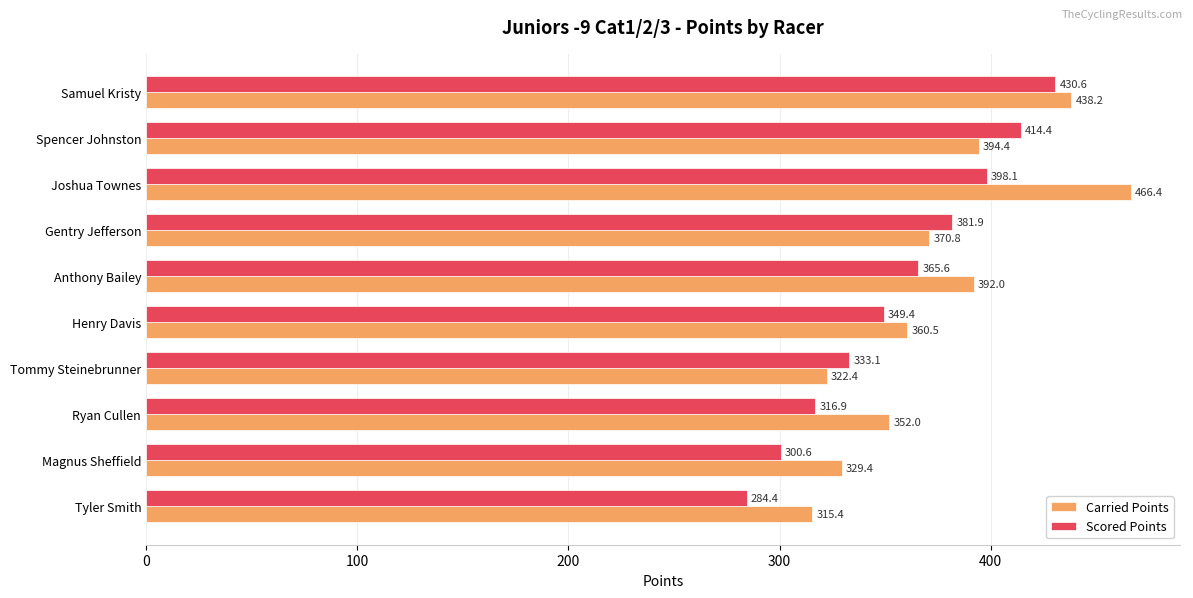

List the labels in order of Scored Points value, largest first.

Samuel Kristy, Spencer Johnston, Joshua Townes, Gentry Jefferson, Anthony Bailey, Henry Davis, Tommy Steinebrunner, Ryan Cullen, Magnus Sheffield, Tyler Smith